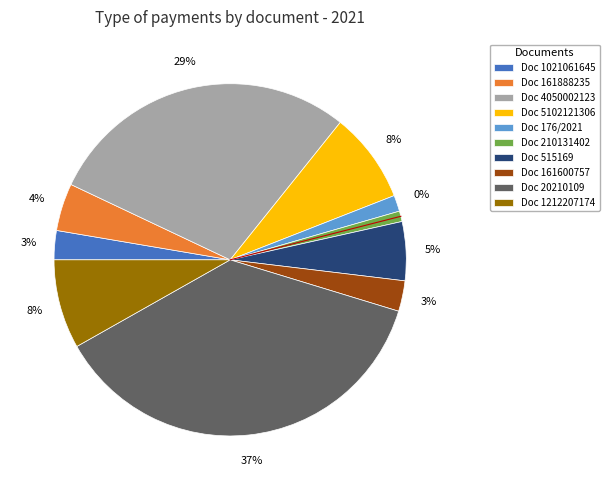

Which has a higher value, 1021061645 or 515169?

515169